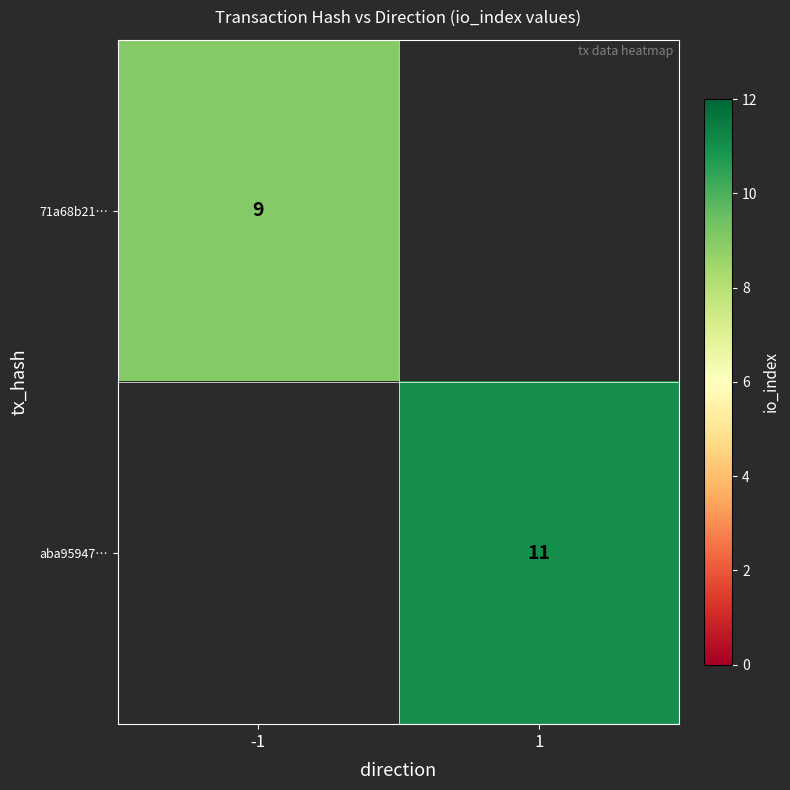

Which label corresponds to the smallest value in the chart?

-1